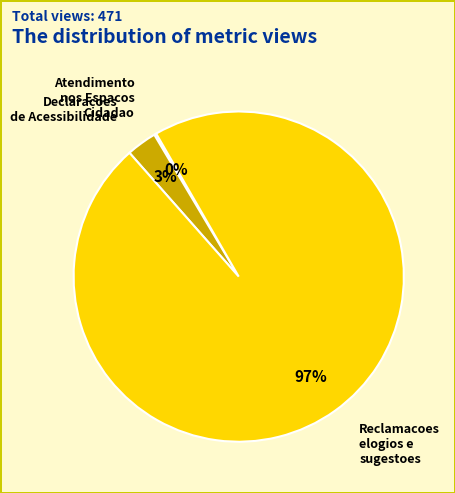

To the nearest percent, what is the average slice percentage?

33%